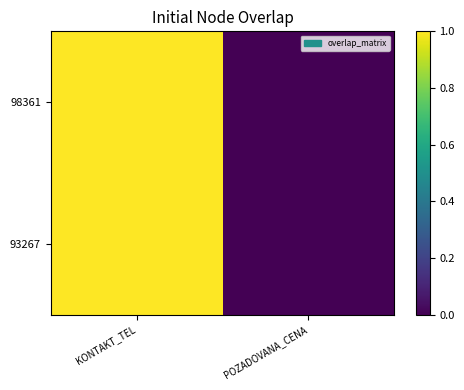

Which series has the widest spread of values?

93267